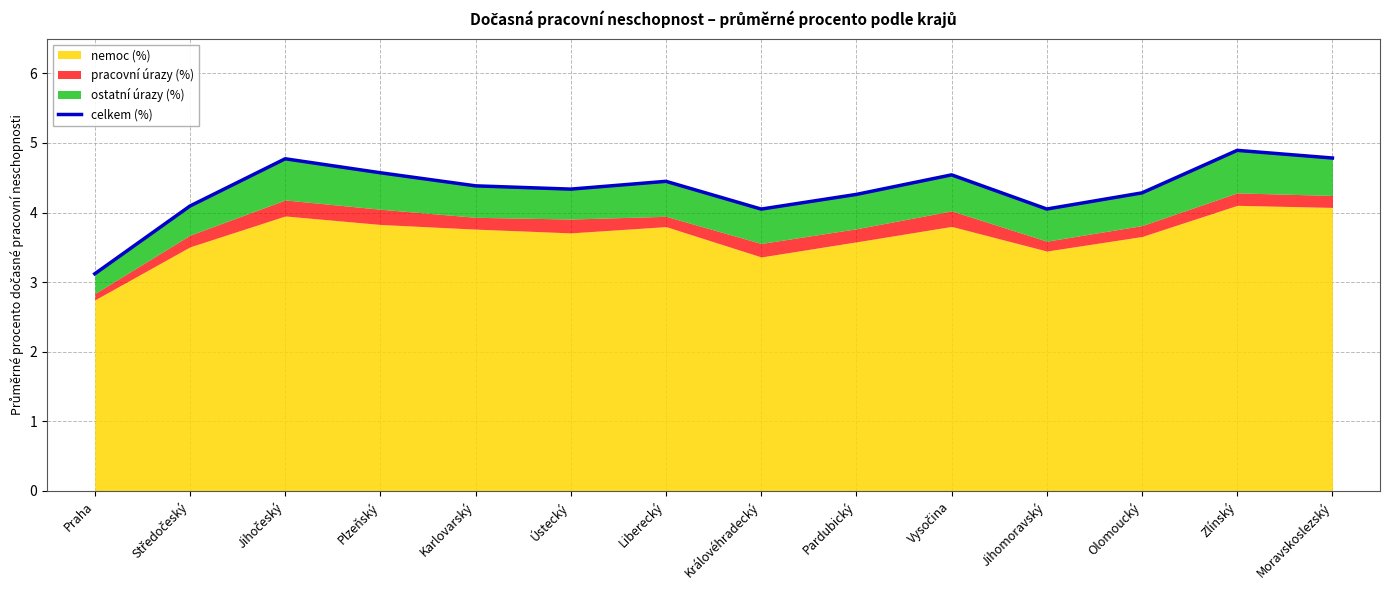

Does the chart have visible grid lines?

Yes